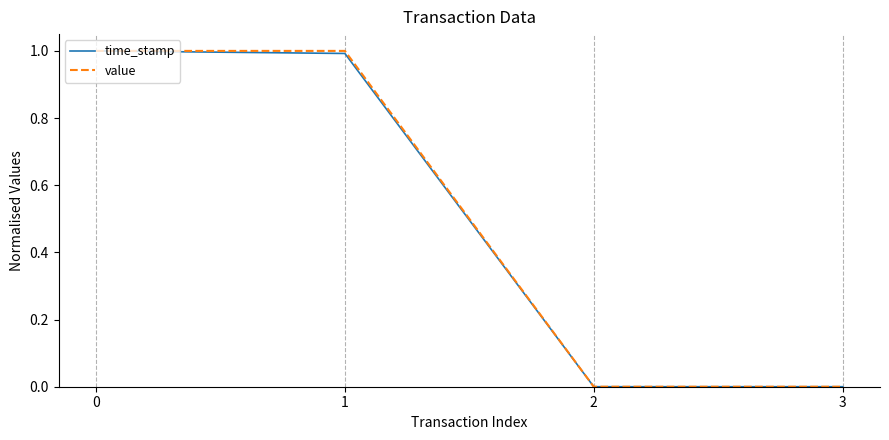

What is the highest value of the time_stamp series?

1.0